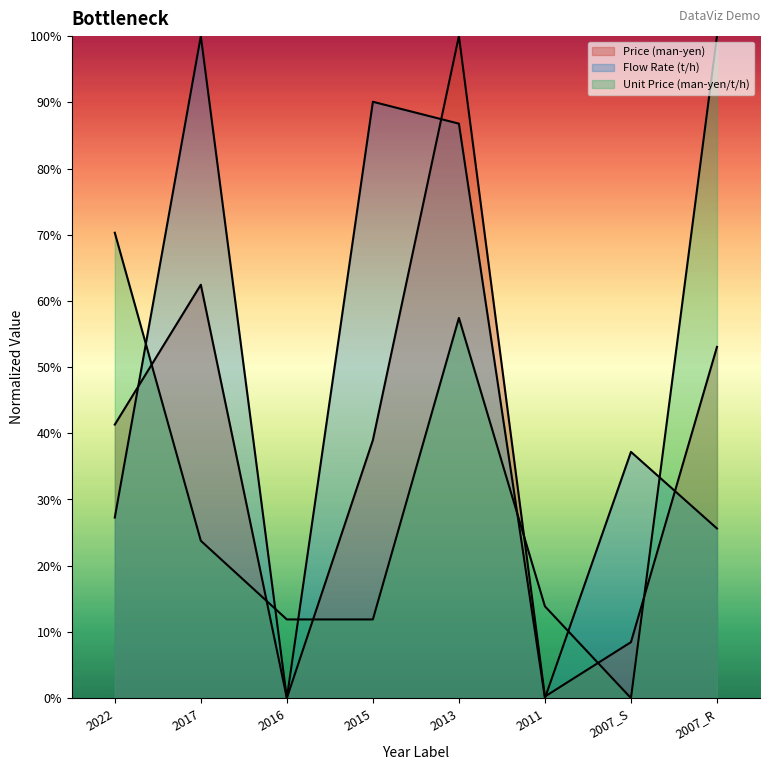

Between 2017 and 2007_S, which series saw the biggest shift?

Flow Rate (t/h)